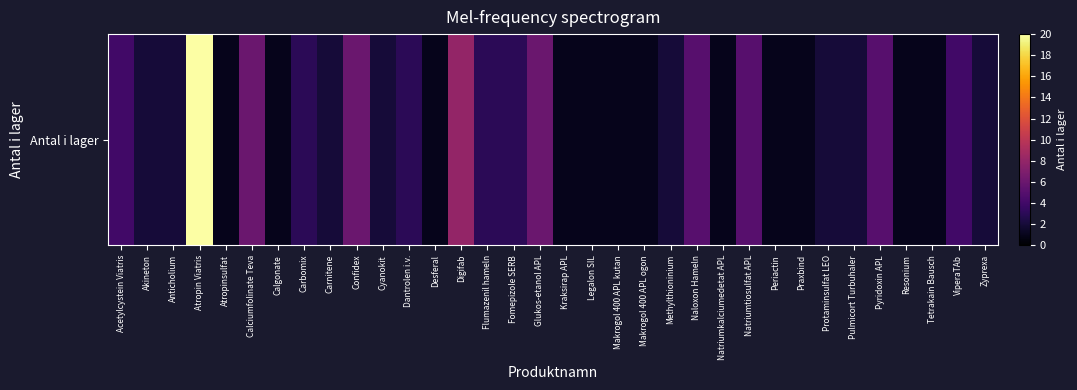

What is the difference between the maximum and minimum values?

19